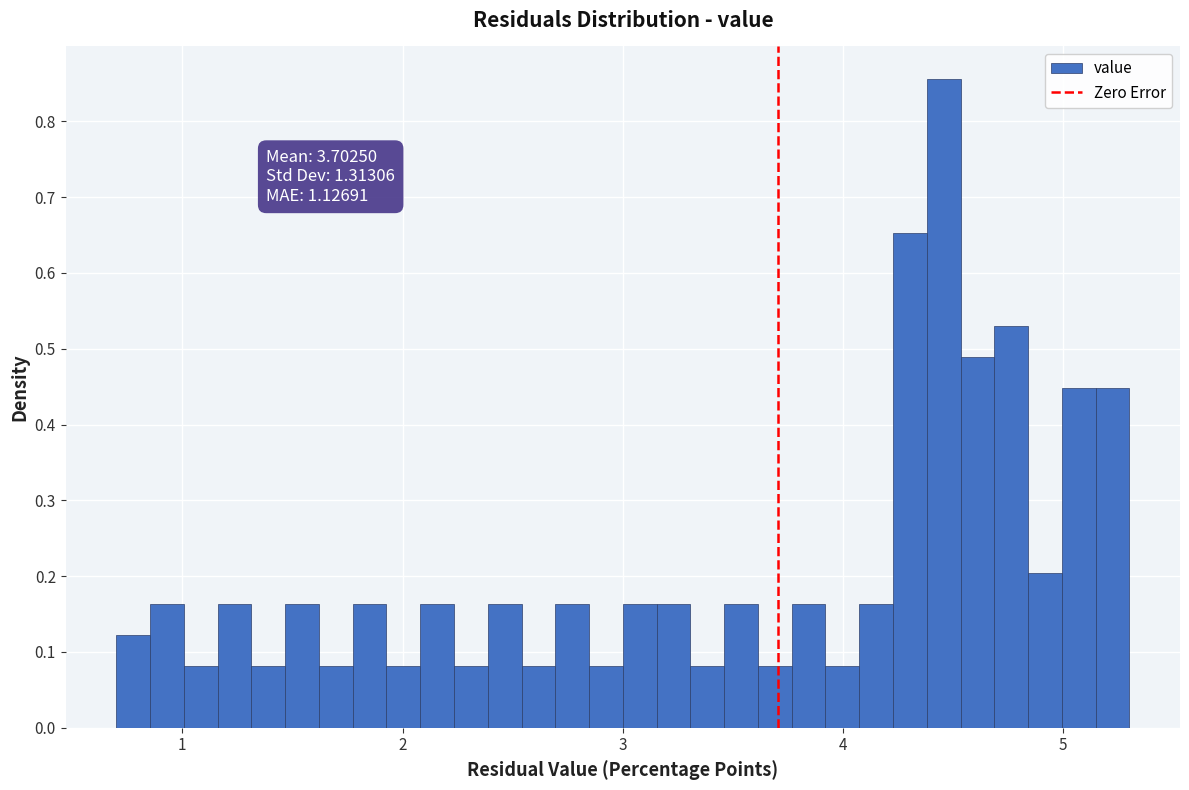

Around what value on the x-axis is the tallest bar? Give the approximate position of its centre, as read against the axis.

4.5